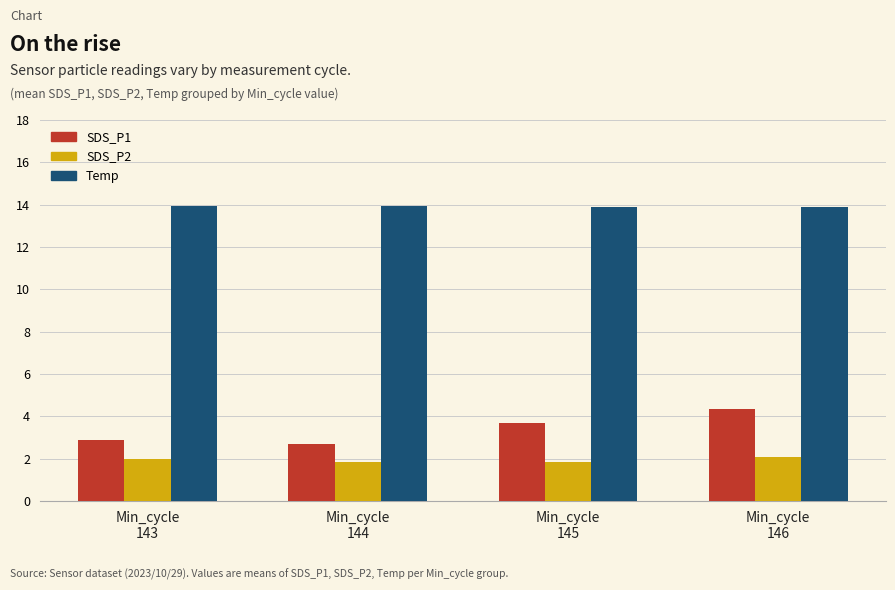

How many groups of bars are there?

4